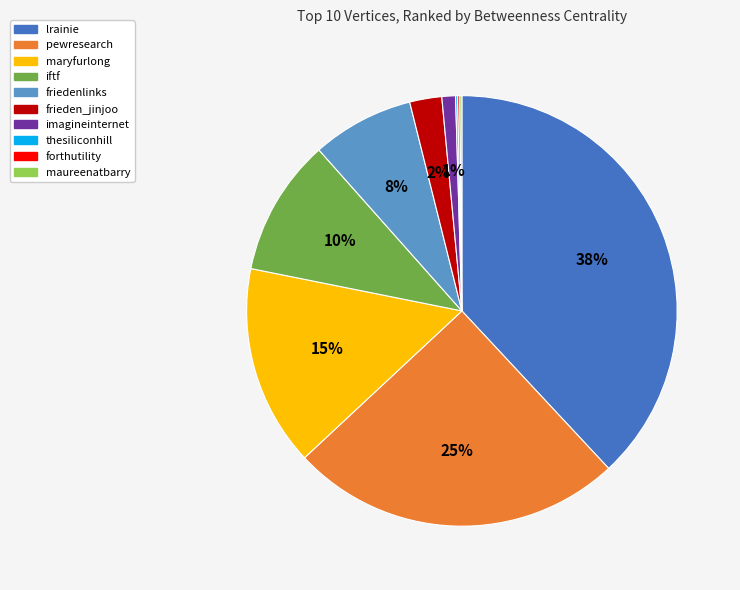

To the nearest percent, what is the difference between the largest and smallest slice percentages?

38%